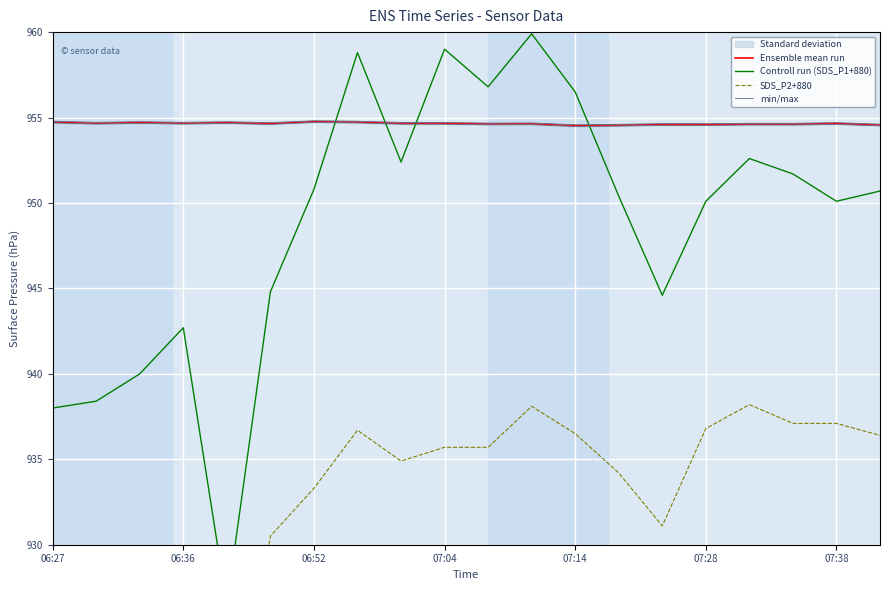

How many lines are shown in the chart?

4